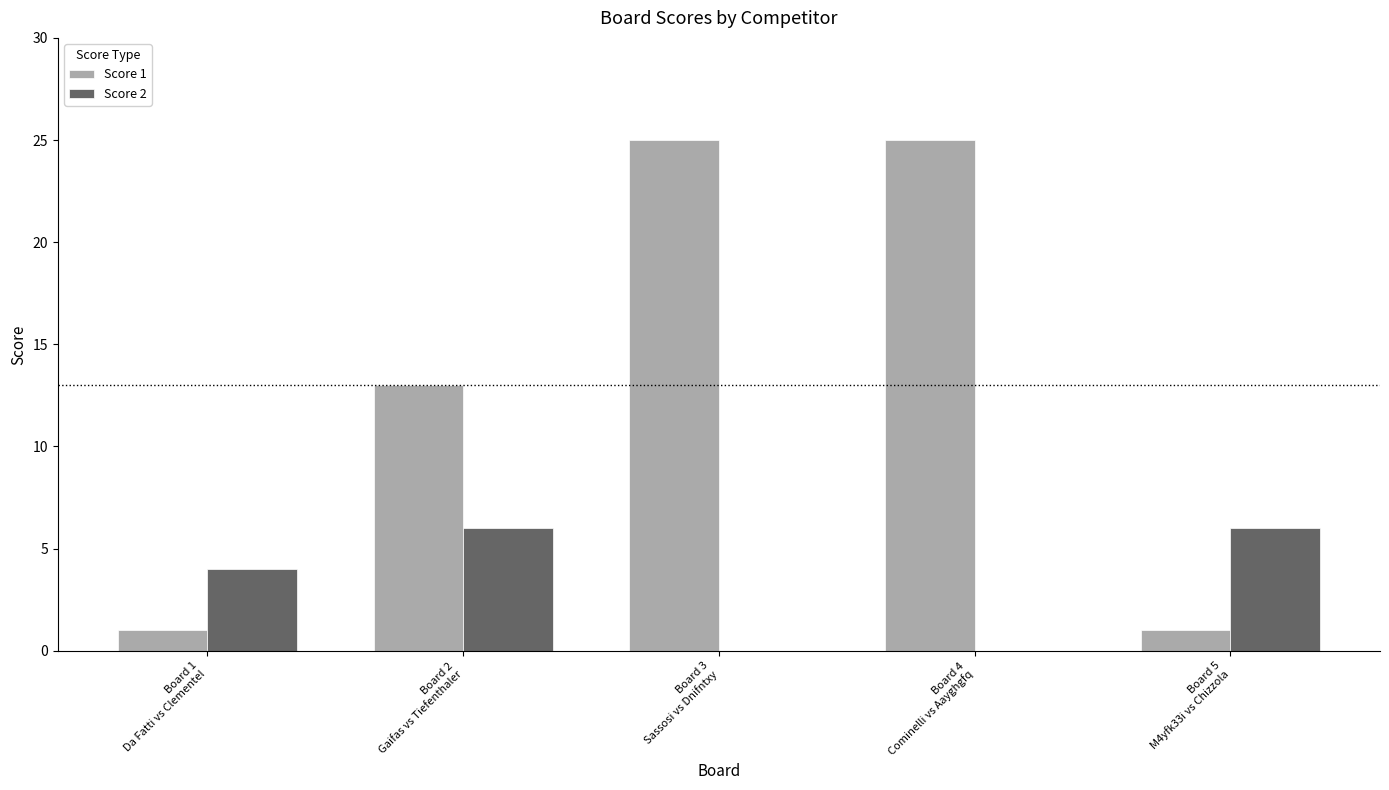

Reading right to left, extract all data points from this chart.

Score 1: 1	25	25	13	1
Score 2: 6	0	0	6	4